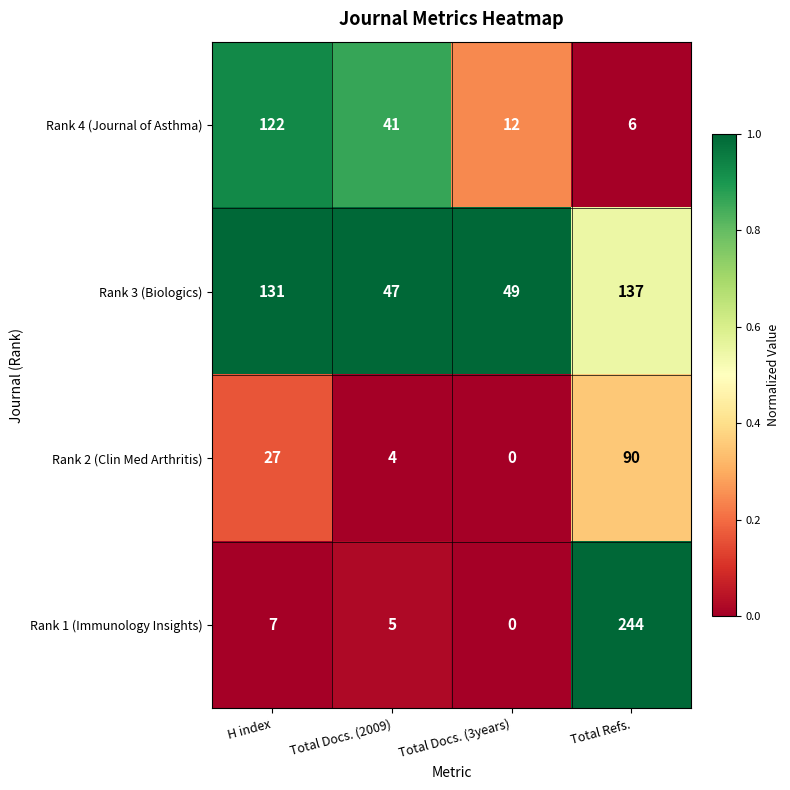

What is the difference between the Rank 2 (Clin Med Arthritis) values at Total Docs. (3years) and Total Refs.?

90